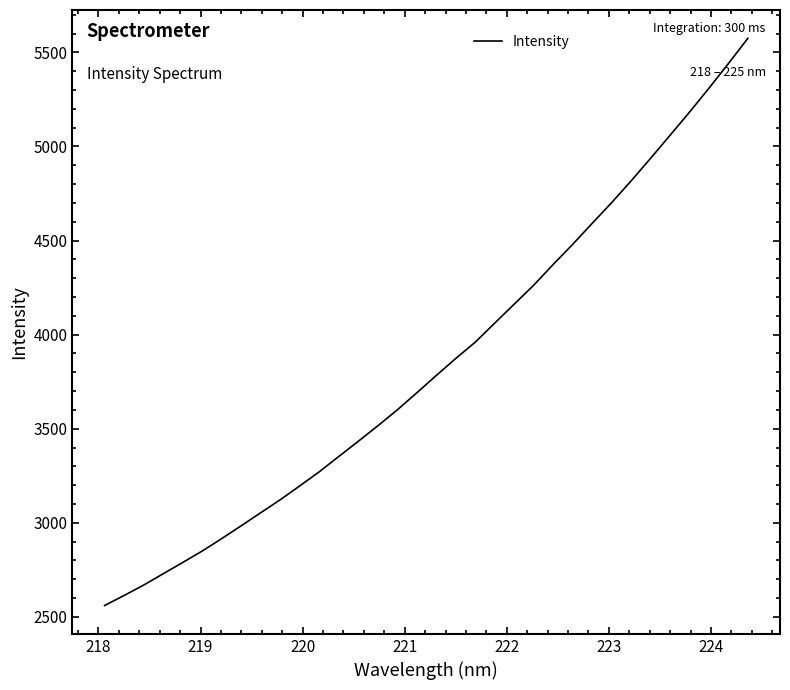

What is the greatest value displayed?

5574.4